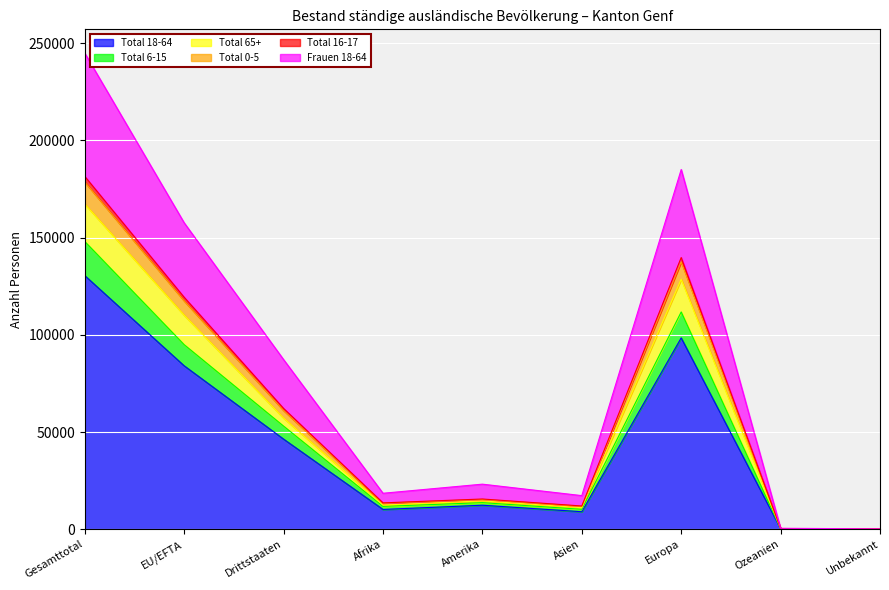

At which label is Total 6-15 closest to 74057?

EU/EFTA